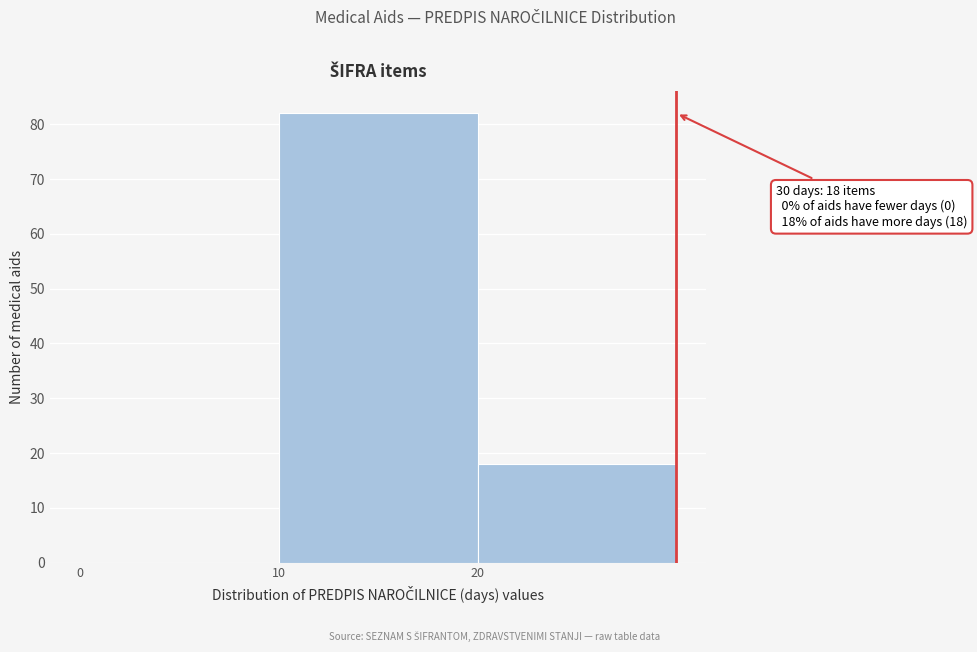

Over which range of the x-axis is the bar tallest?

10 to 20